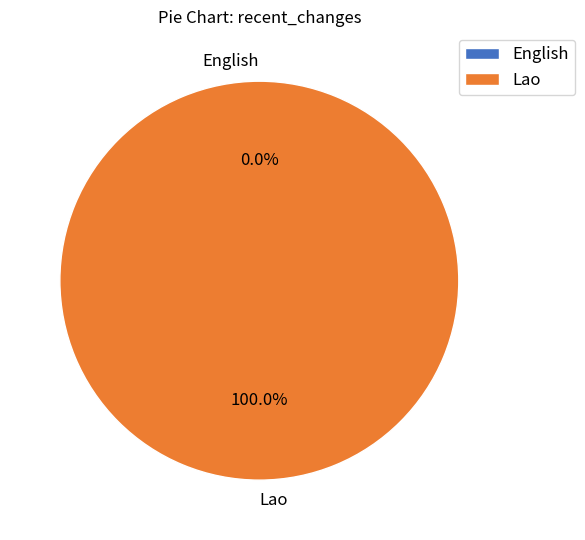

Which category has the smallest portion of the pie?

English